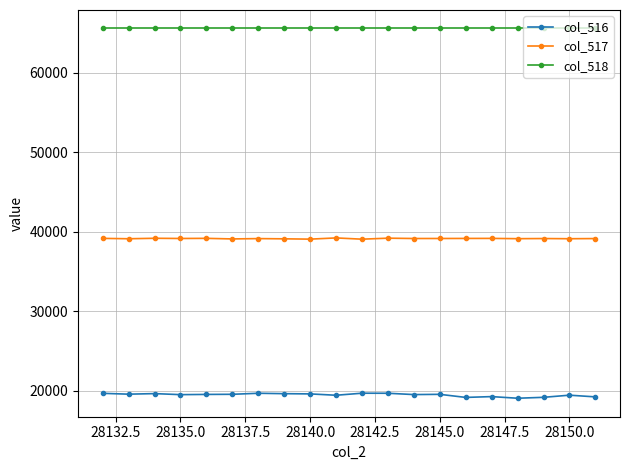

What is the value of the col_516 point at the 20th from the left?

19261